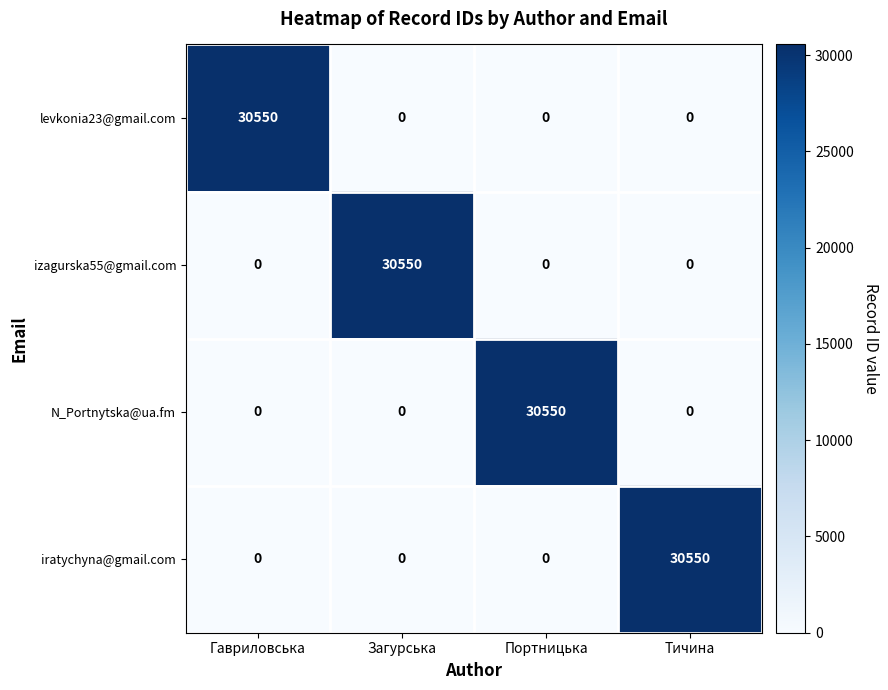

Is it true that izagurska55@gmail.com equals 0 at Тичина?

True